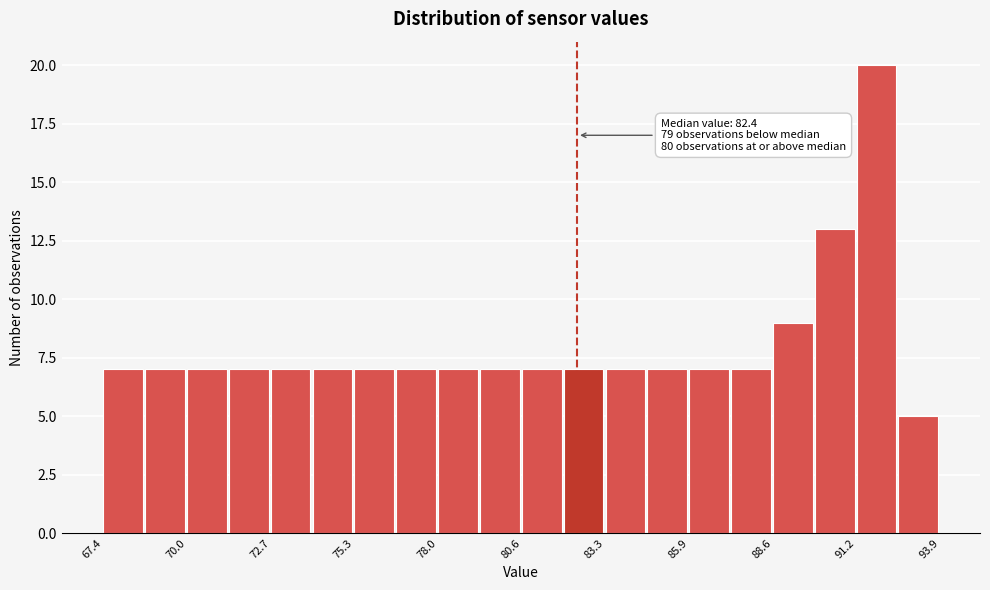

Around what value on the x-axis is the tallest bar? Give the approximate position of its centre, as read against the axis.

92.0